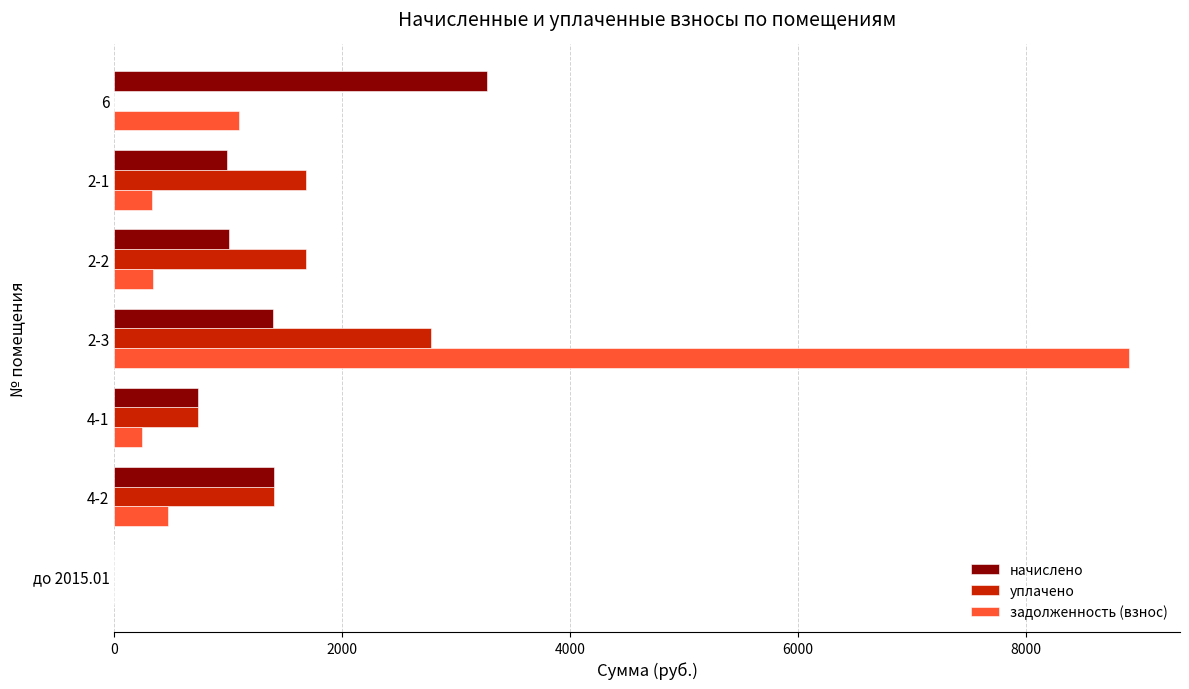

The value of задолженность (взнос) at 2-3 is 12505.2. True or false?

False